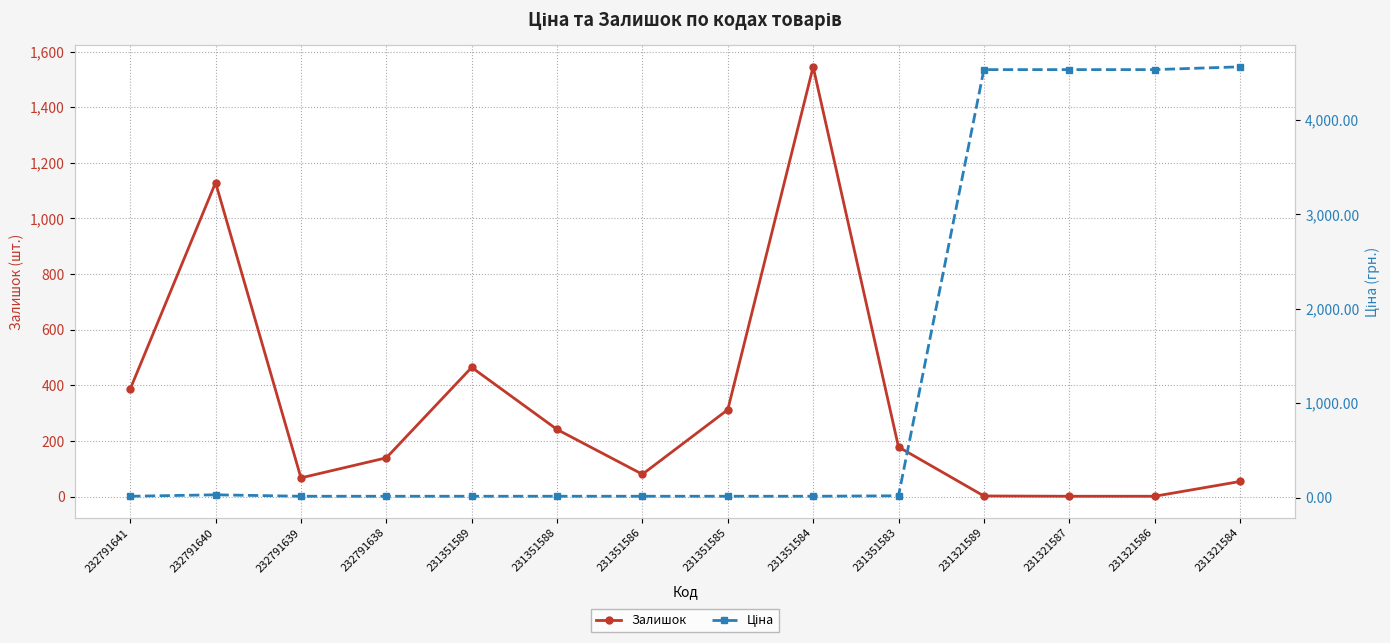

What is the average value of the Ціна series?

1309.3